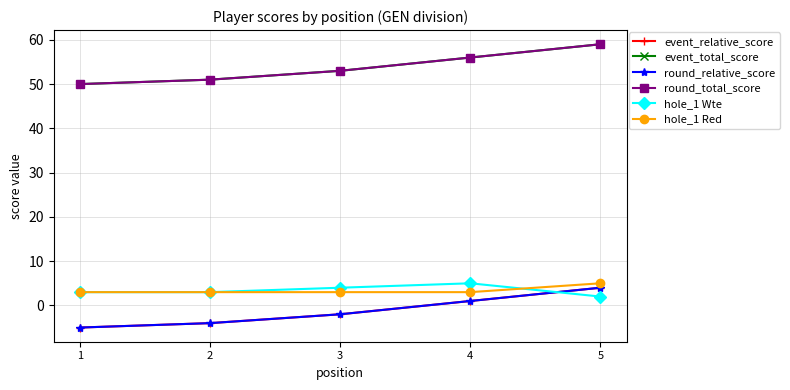

What is the difference between the maximum and minimum values in the event_total_score series?

9